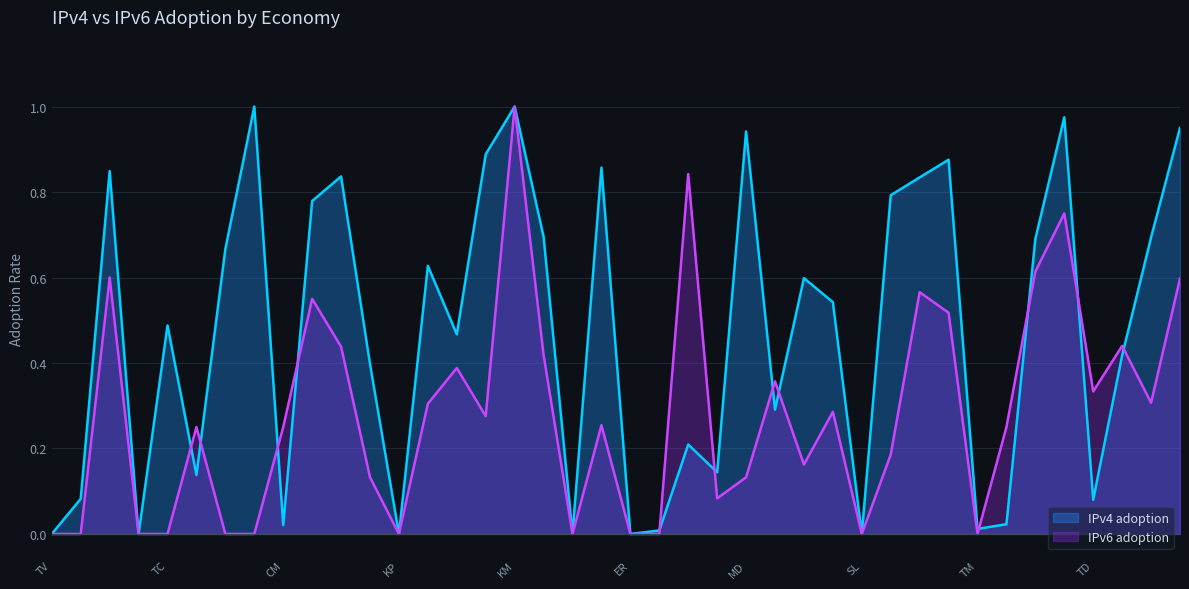

What is the spread (max minus min) of values at EE?

0.6